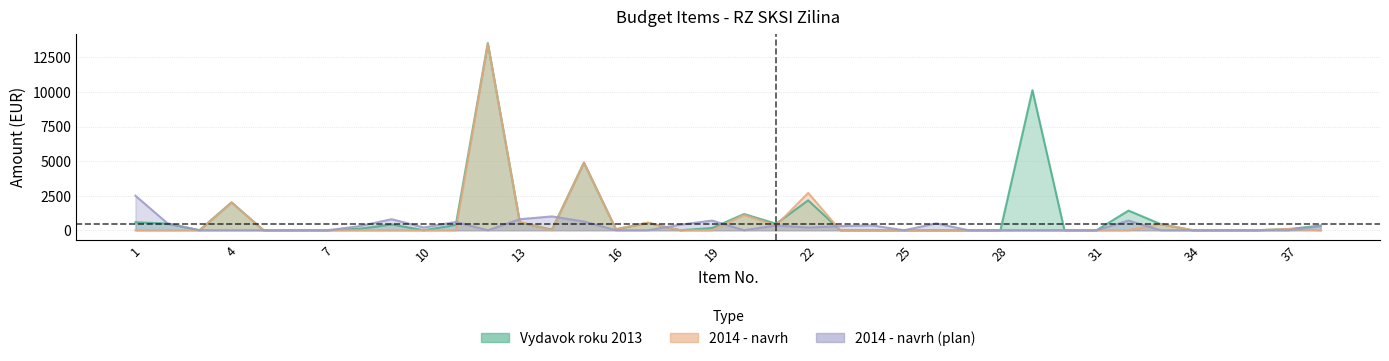

At which label does 2014 - navrh (plan) reach its peak?

1